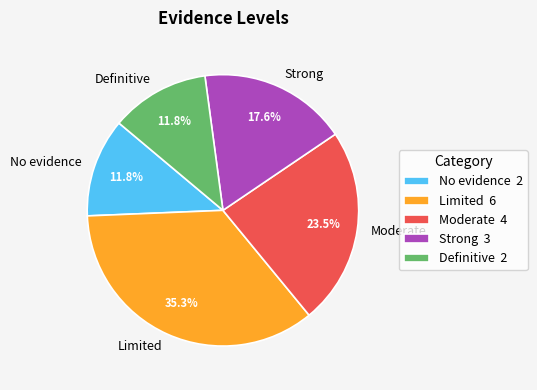

How many slices are in this pie chart?

5